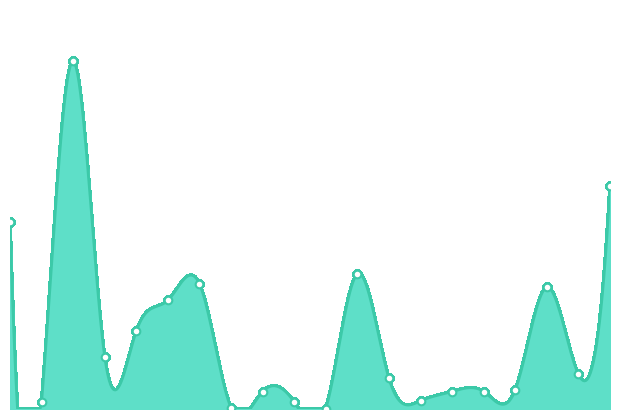

Does the chart have visible grid lines?

No